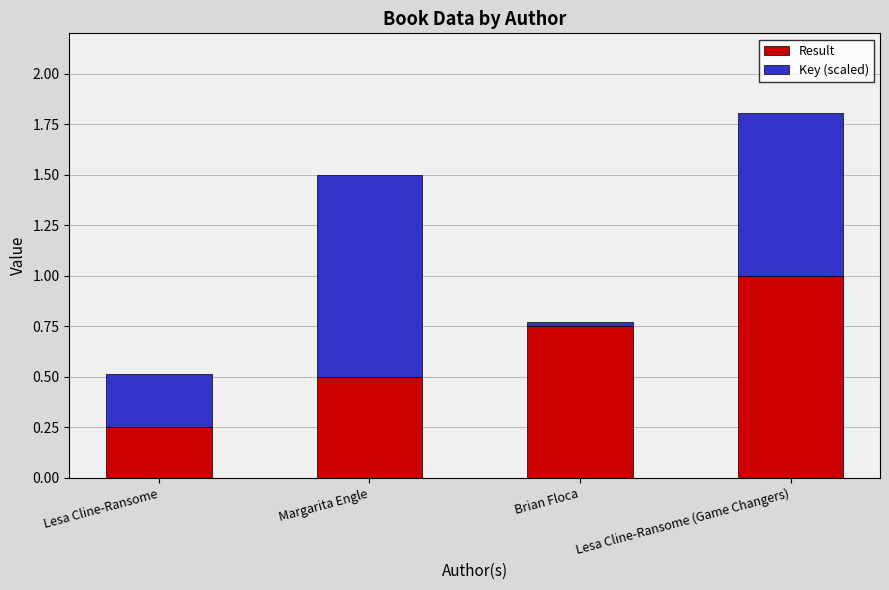

What is the average value of the Result series?

0.6